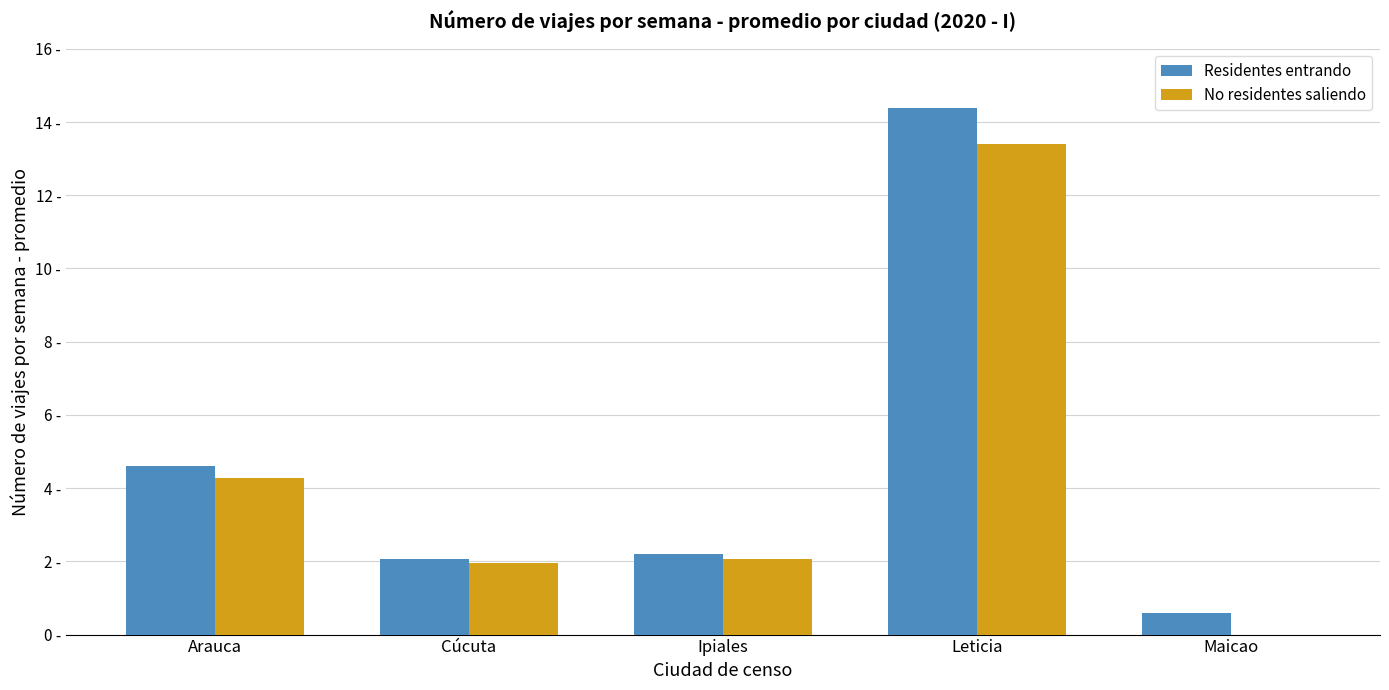

What value does the Residentes entrando series have at Leticia?

14.4